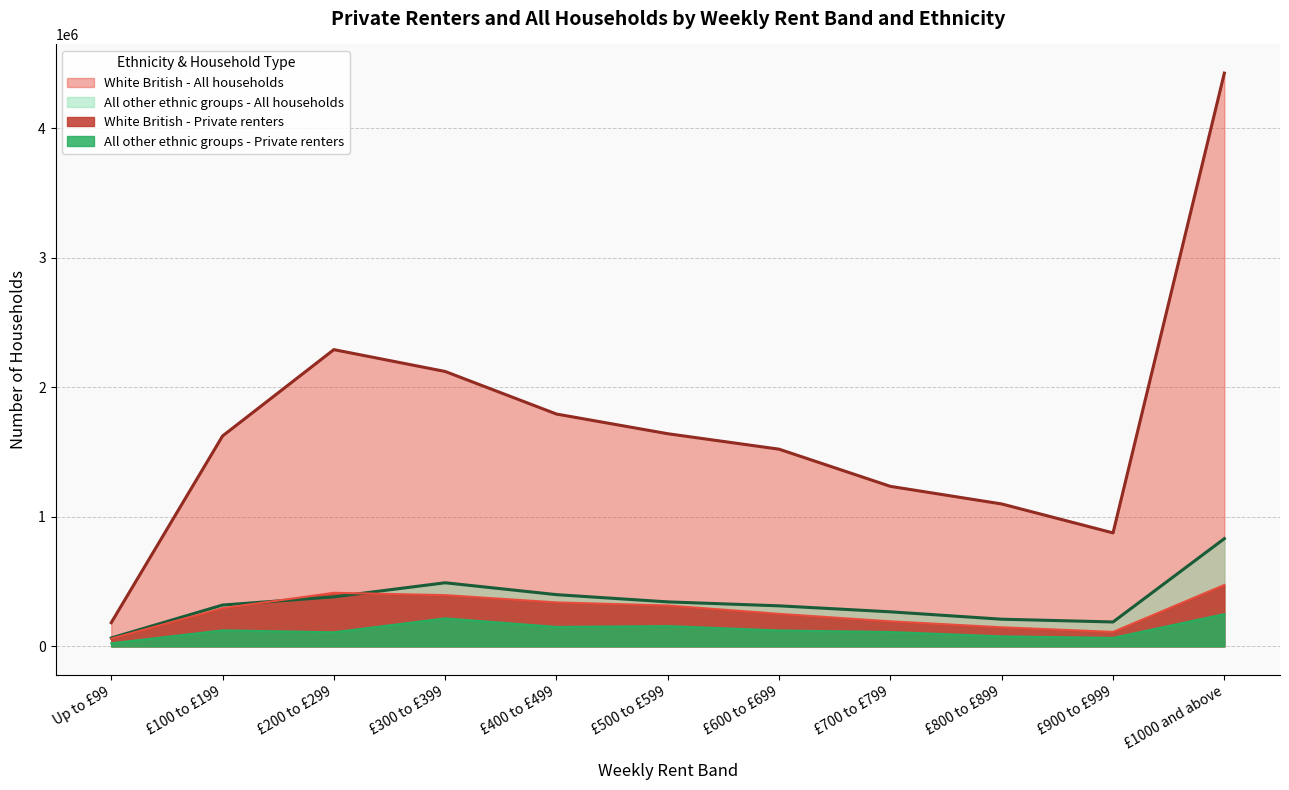

What is the label of the 7th point from the right?

£400 to £499